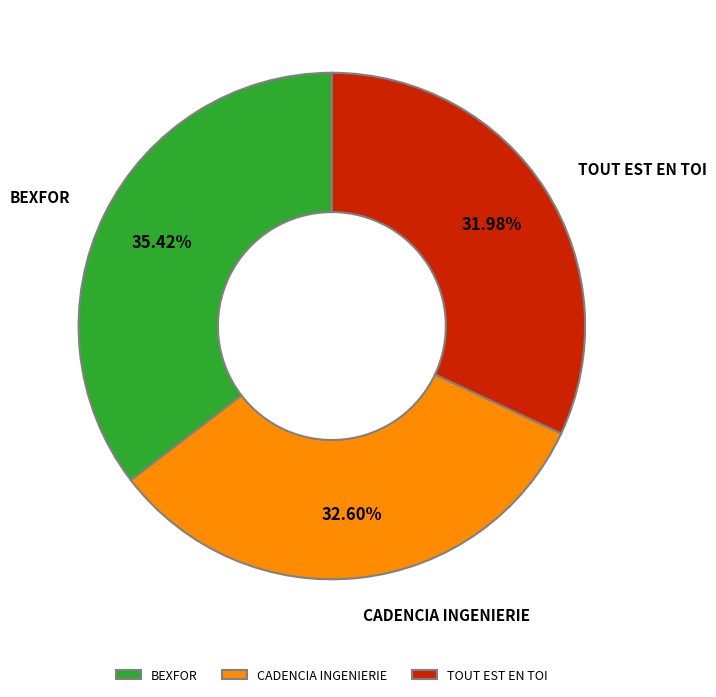

Which category has the smallest portion of the pie?

TOUT EST EN TOI